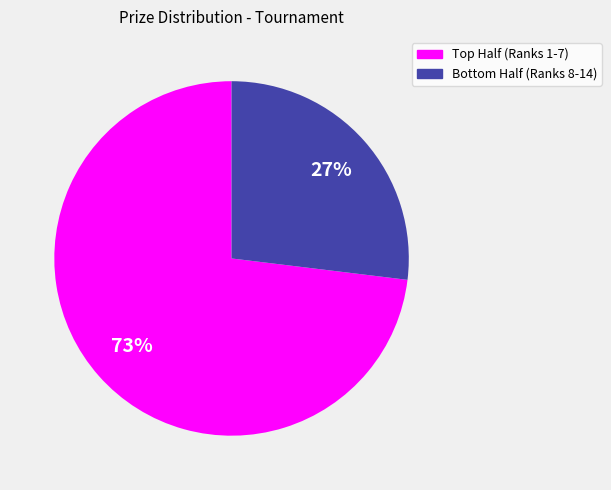

How many segments does this pie chart have?

2